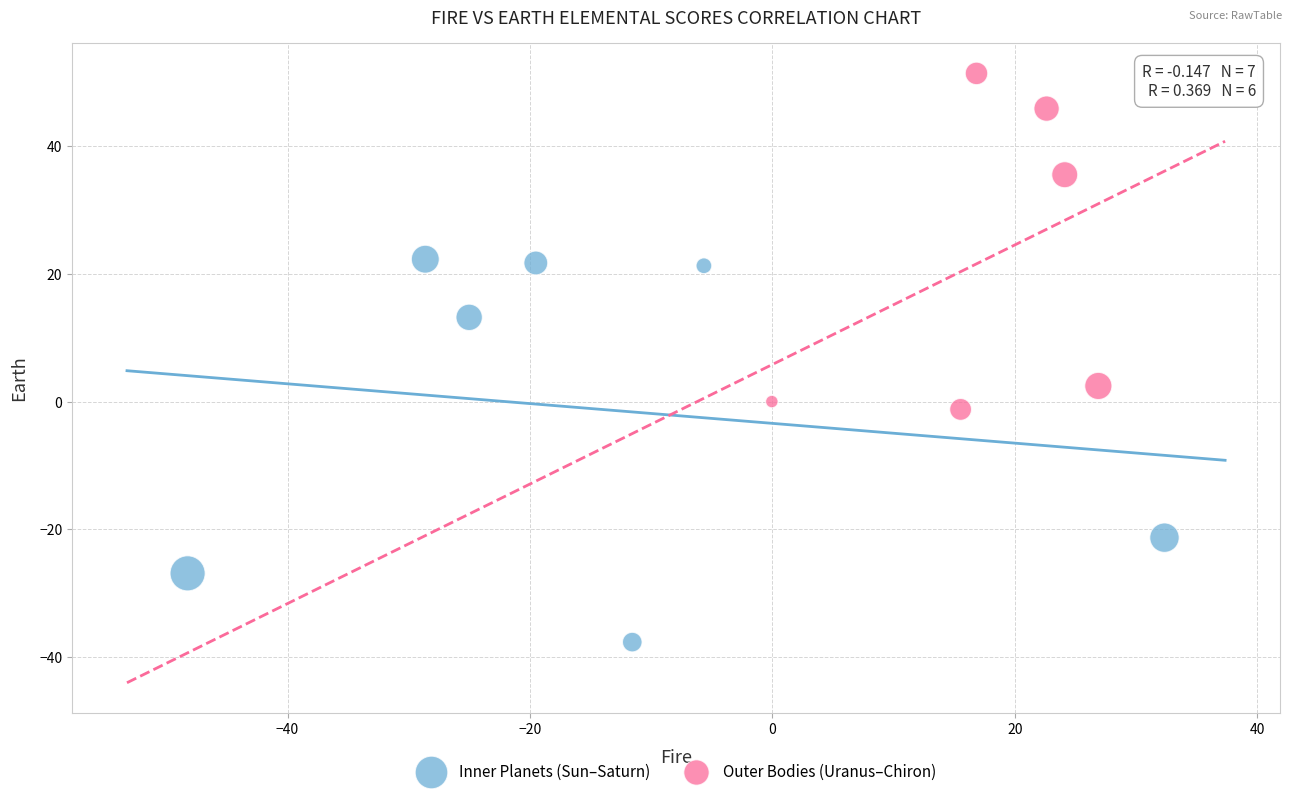

Which series has the widest spread of Y values?

Inner Planets (Sun–Saturn)